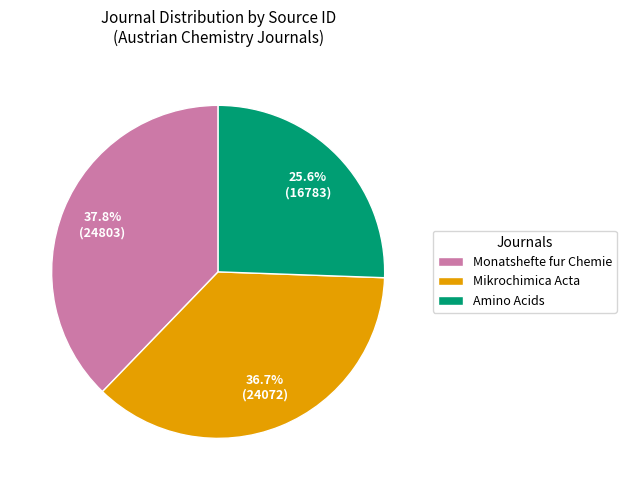

Which category has the smallest portion of the pie?

Amino Acids